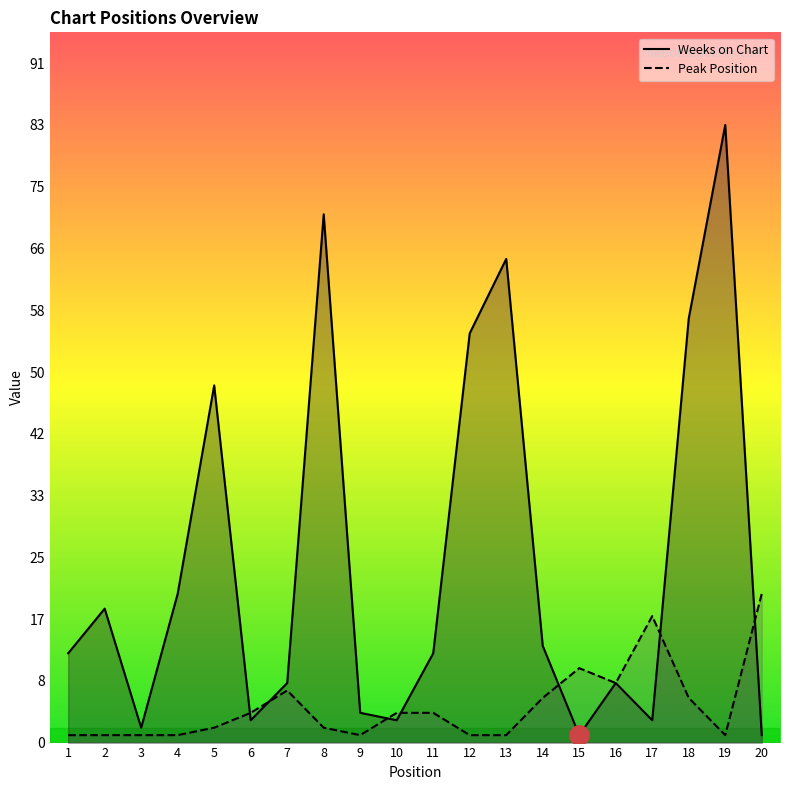

Reading right to left, transcribe all the data shown in this chart.

Weeks on Chart: 20=1	19=83	18=57	17=3	16=8	15=1	14=13	13=65	12=55	11=12	10=3	9=4	8=71	7=8	6=3	5=48	4=20	3=2	2=18	1=12
Peak Position: 20=20	19=1	18=6	17=17	16=8	15=10	14=6	13=1	12=1	11=4	10=4	9=1	8=2	7=7	6=4	5=2	4=1	3=1	2=1	1=1